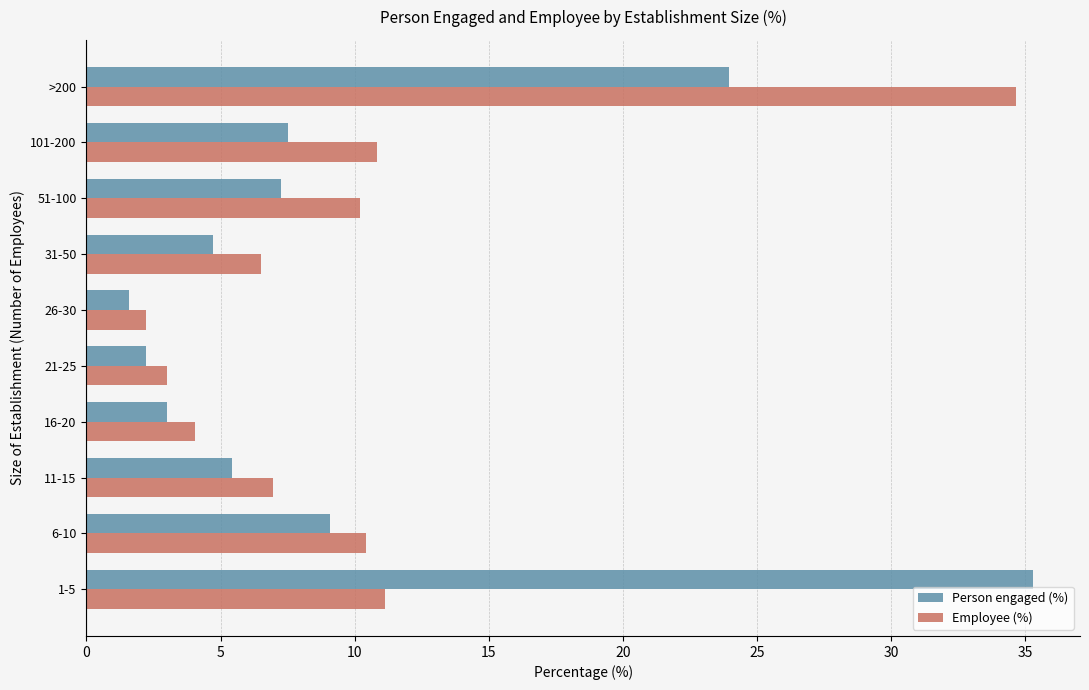

What is the difference between the Person engaged (%) values at 21-25 and 11-15?

3.2